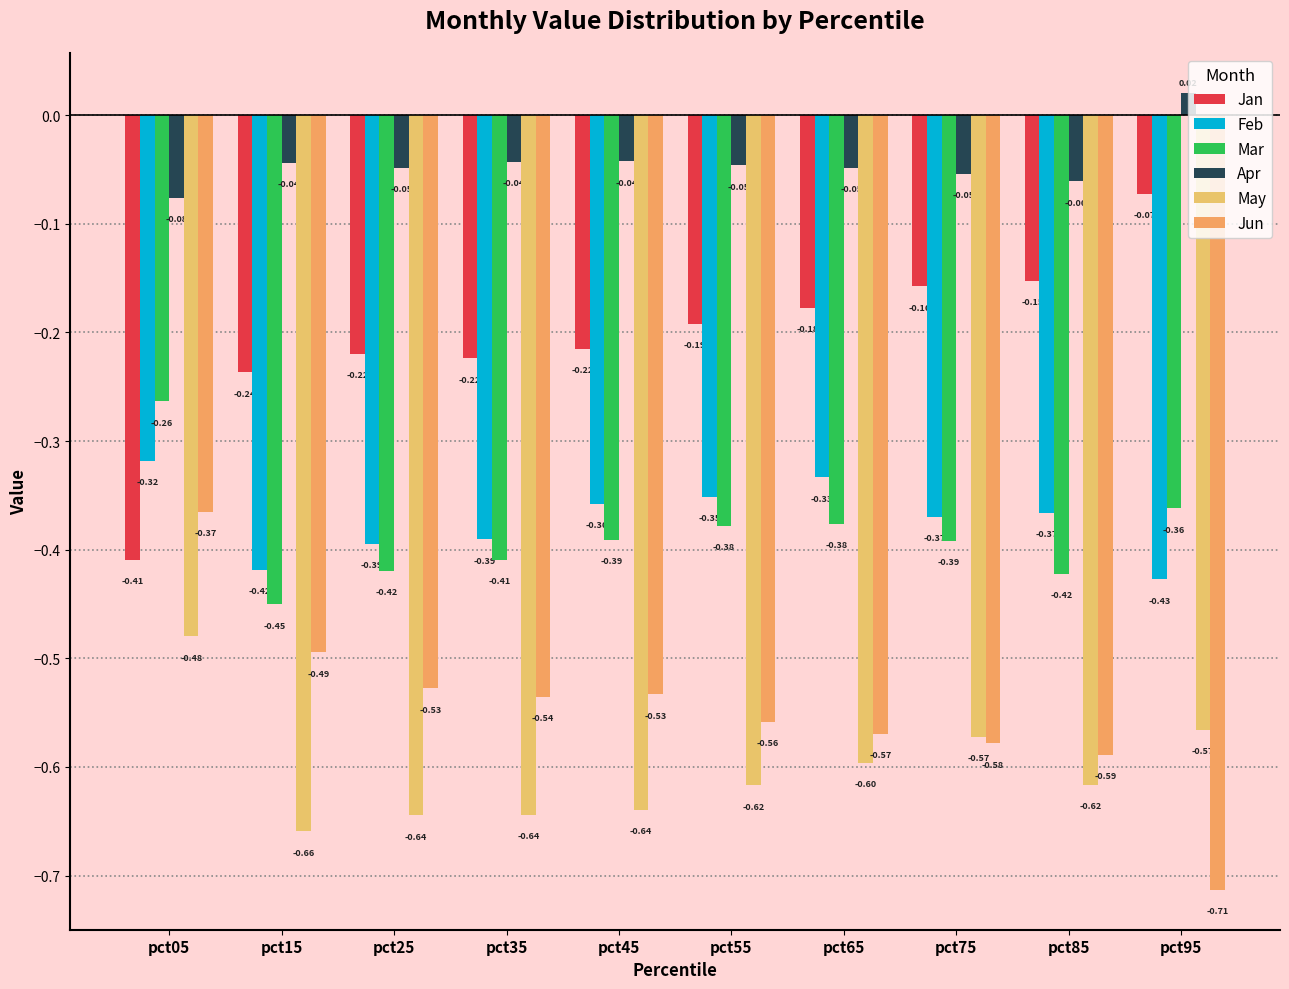

Count the number of categories in the chart.

10